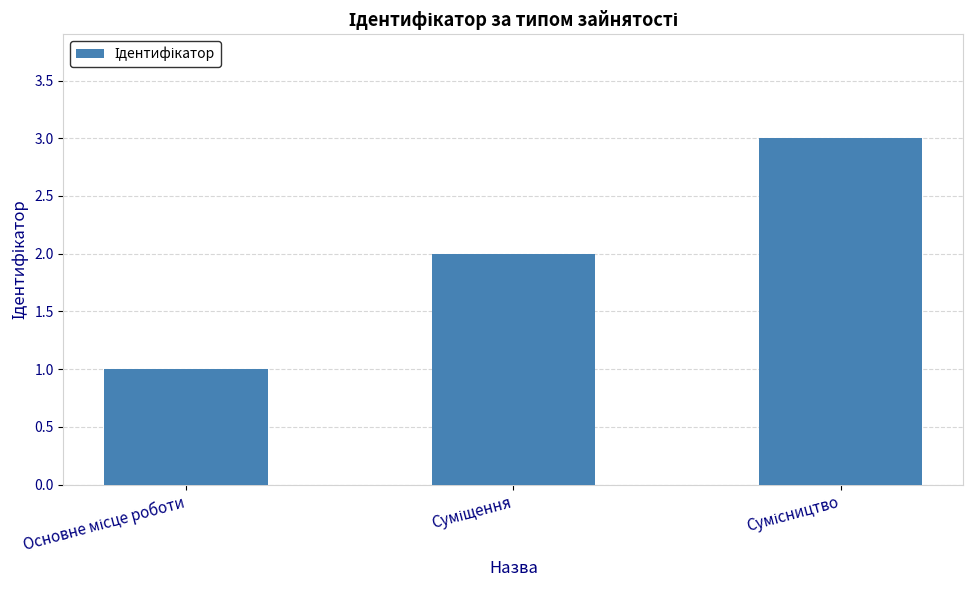

What is the sum of all values?

6